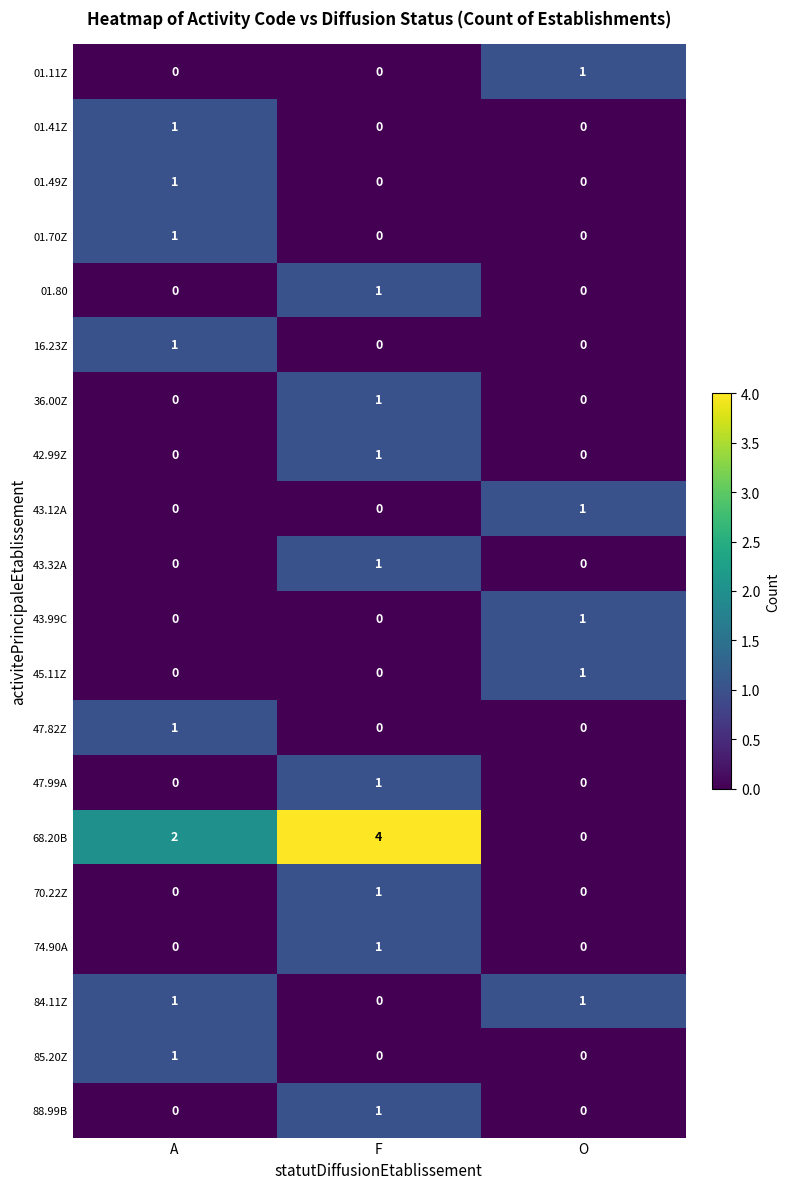

At which category is the sum across all series the highest?

F